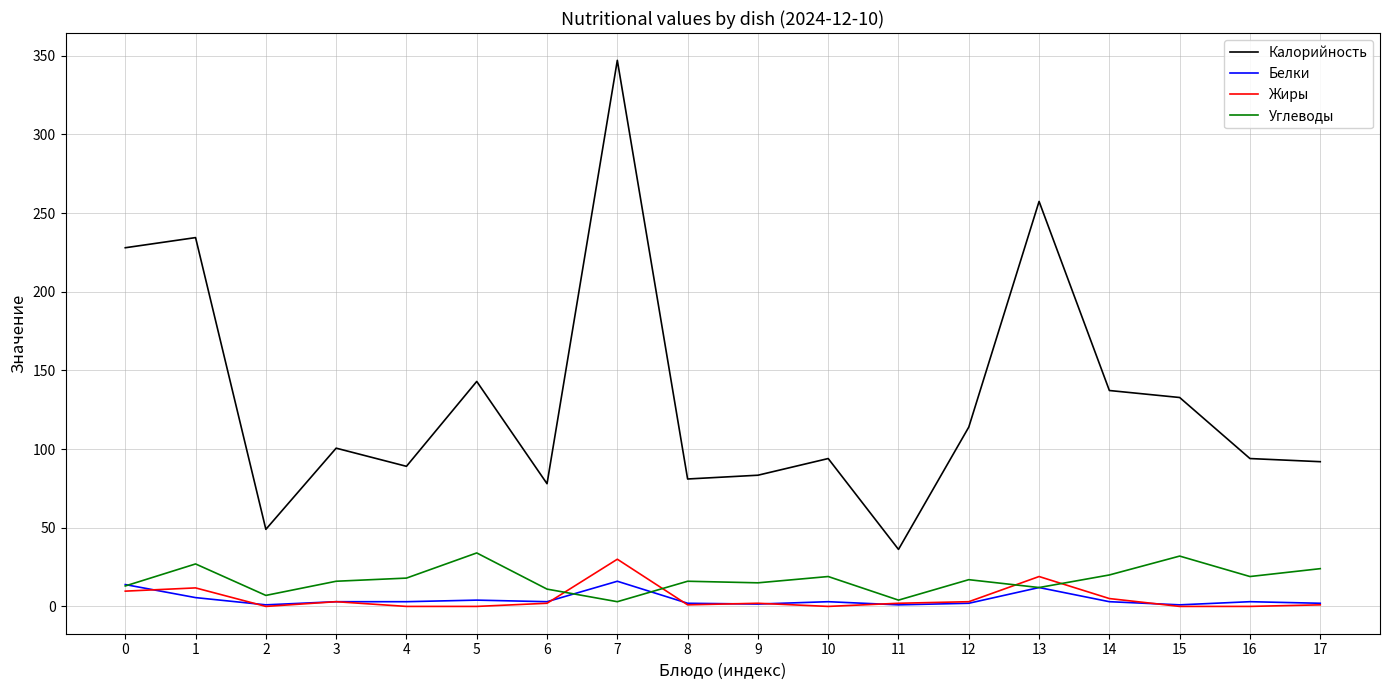

What is the highest value of the Белки series?

16.0